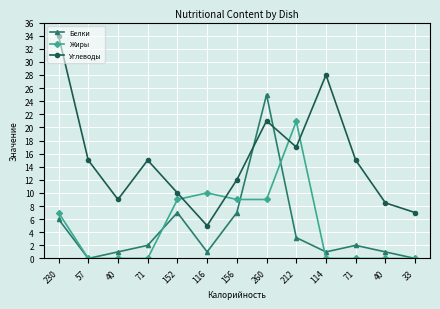

Which has a higher value, 40 or 71?

71